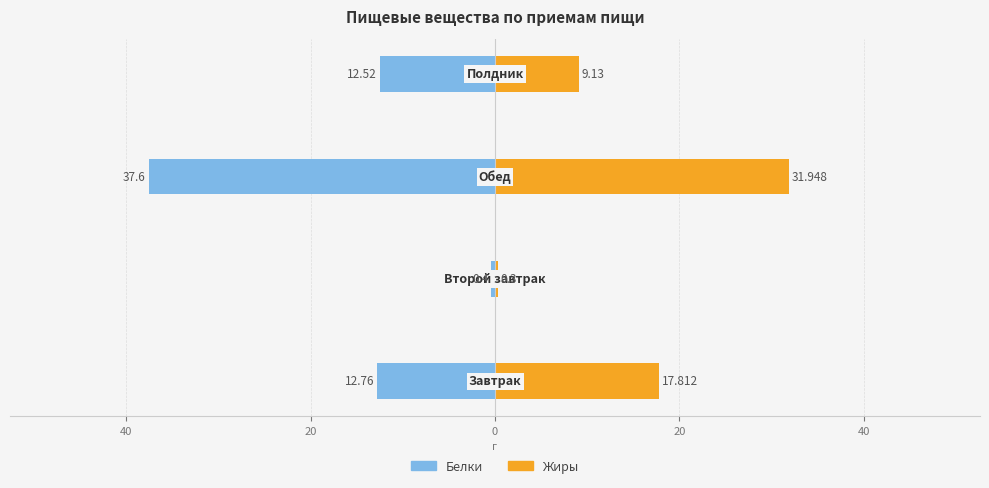

Reading left to right, what are all the values shown in this chart?

Белки: -12.8	-0.4	-37.6	-12.5
Жиры: 17.8	0.3	31.9	9.1